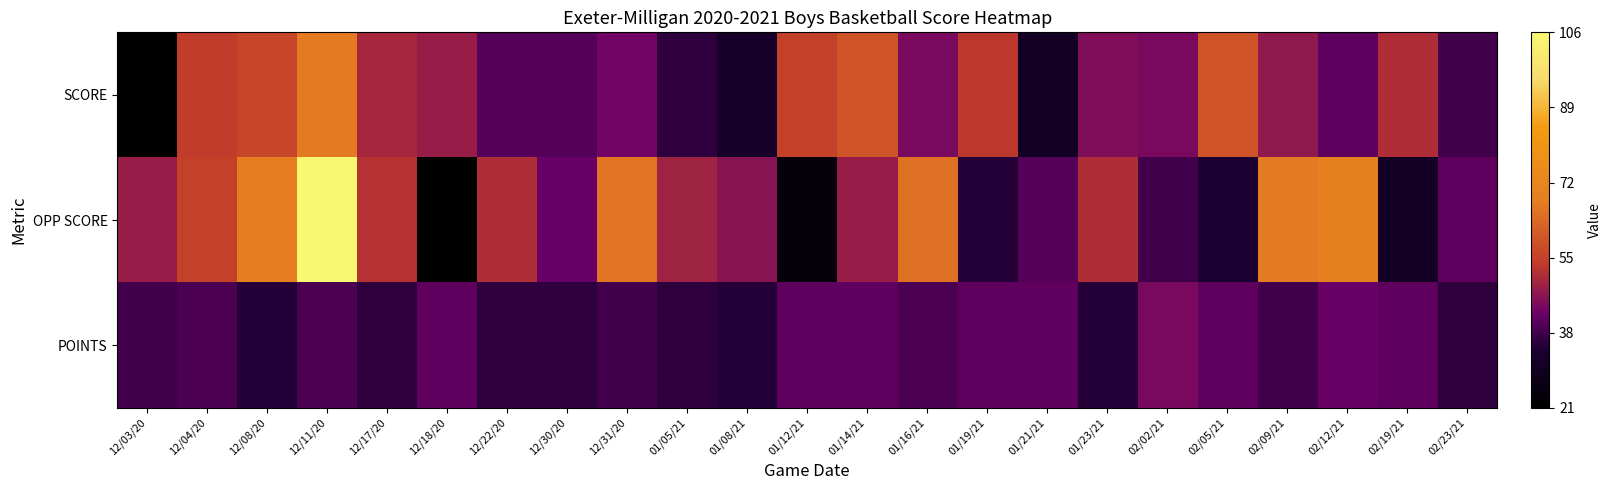

At 12/18/20, list the series in order from largest to smallest.

SCORE, POINTS, OPP SCORE